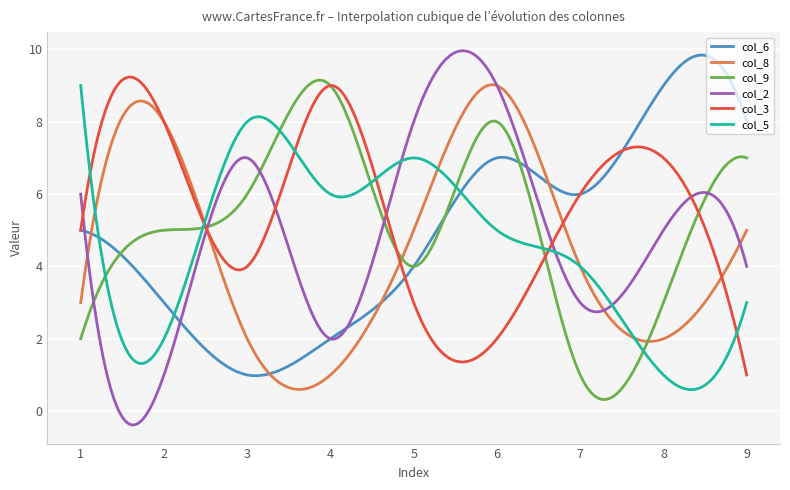

What is the lowest value of the col_8 series?

0.6